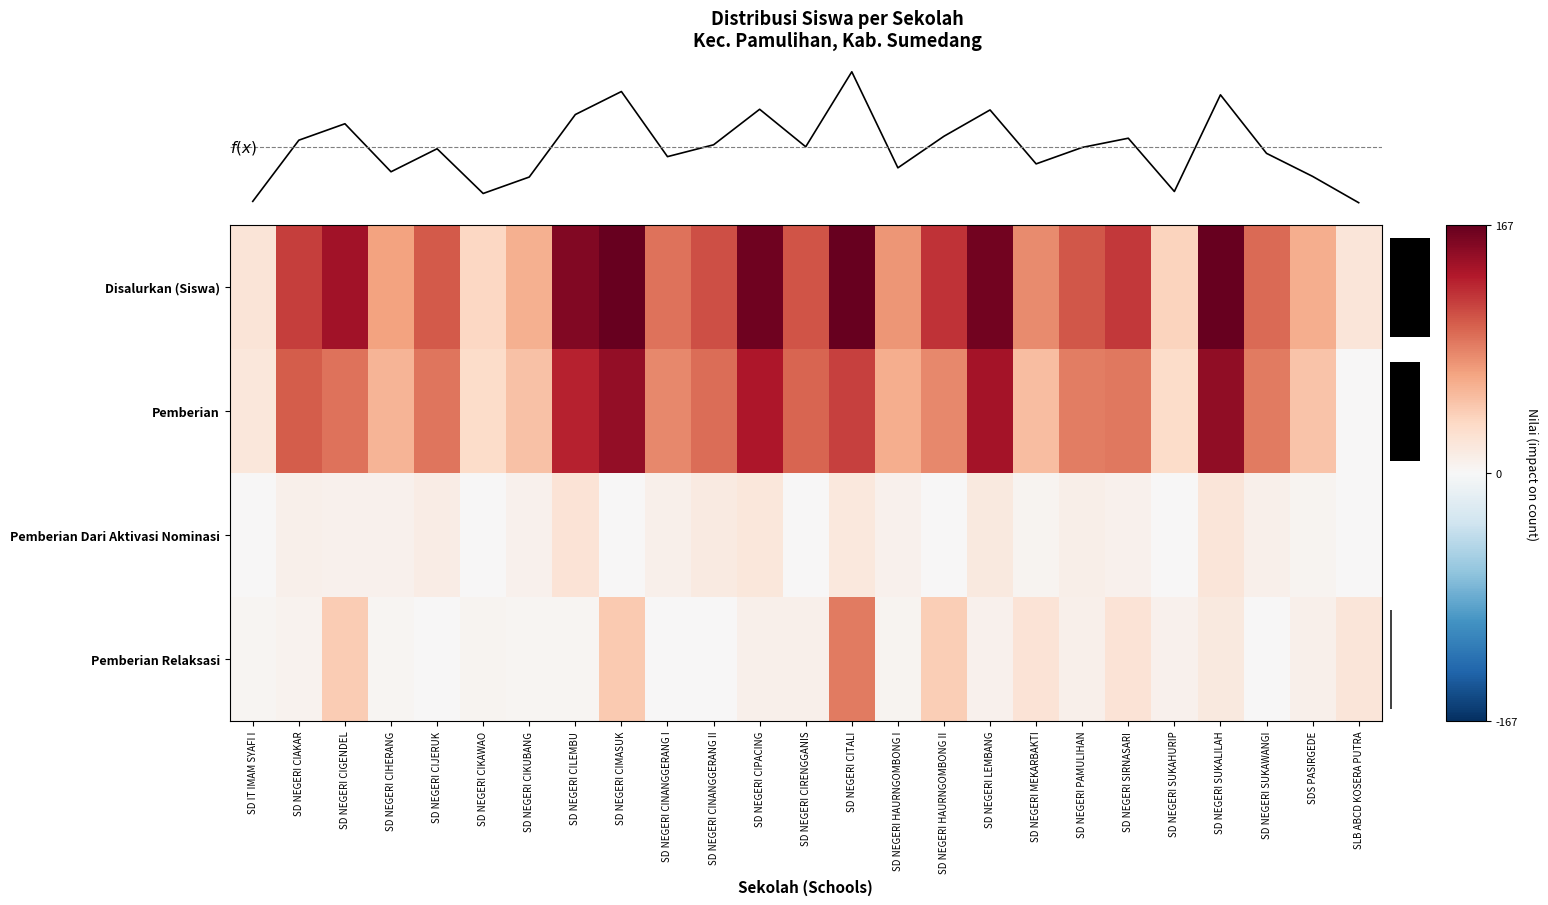

What is the difference between the maximum and minimum values in the Disalurkan (Siswa) series?

199